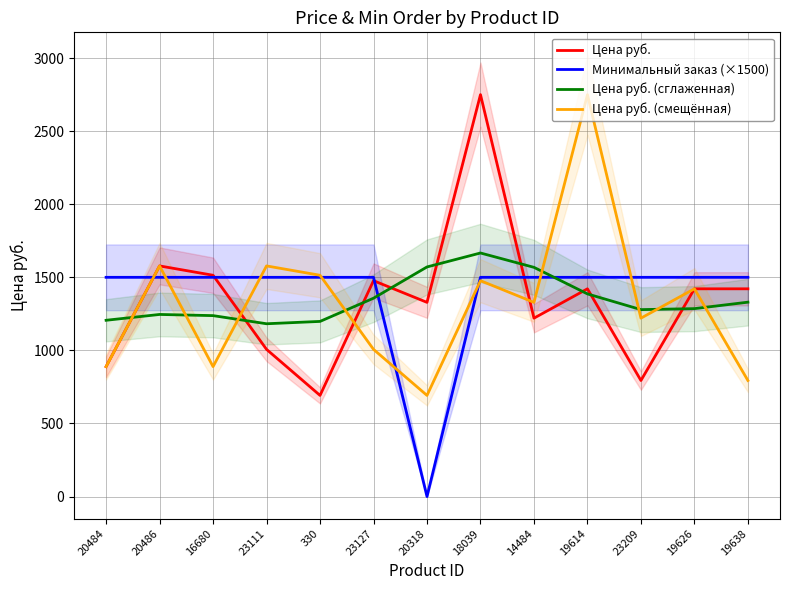

At which category is the sum across all series the highest?

18039